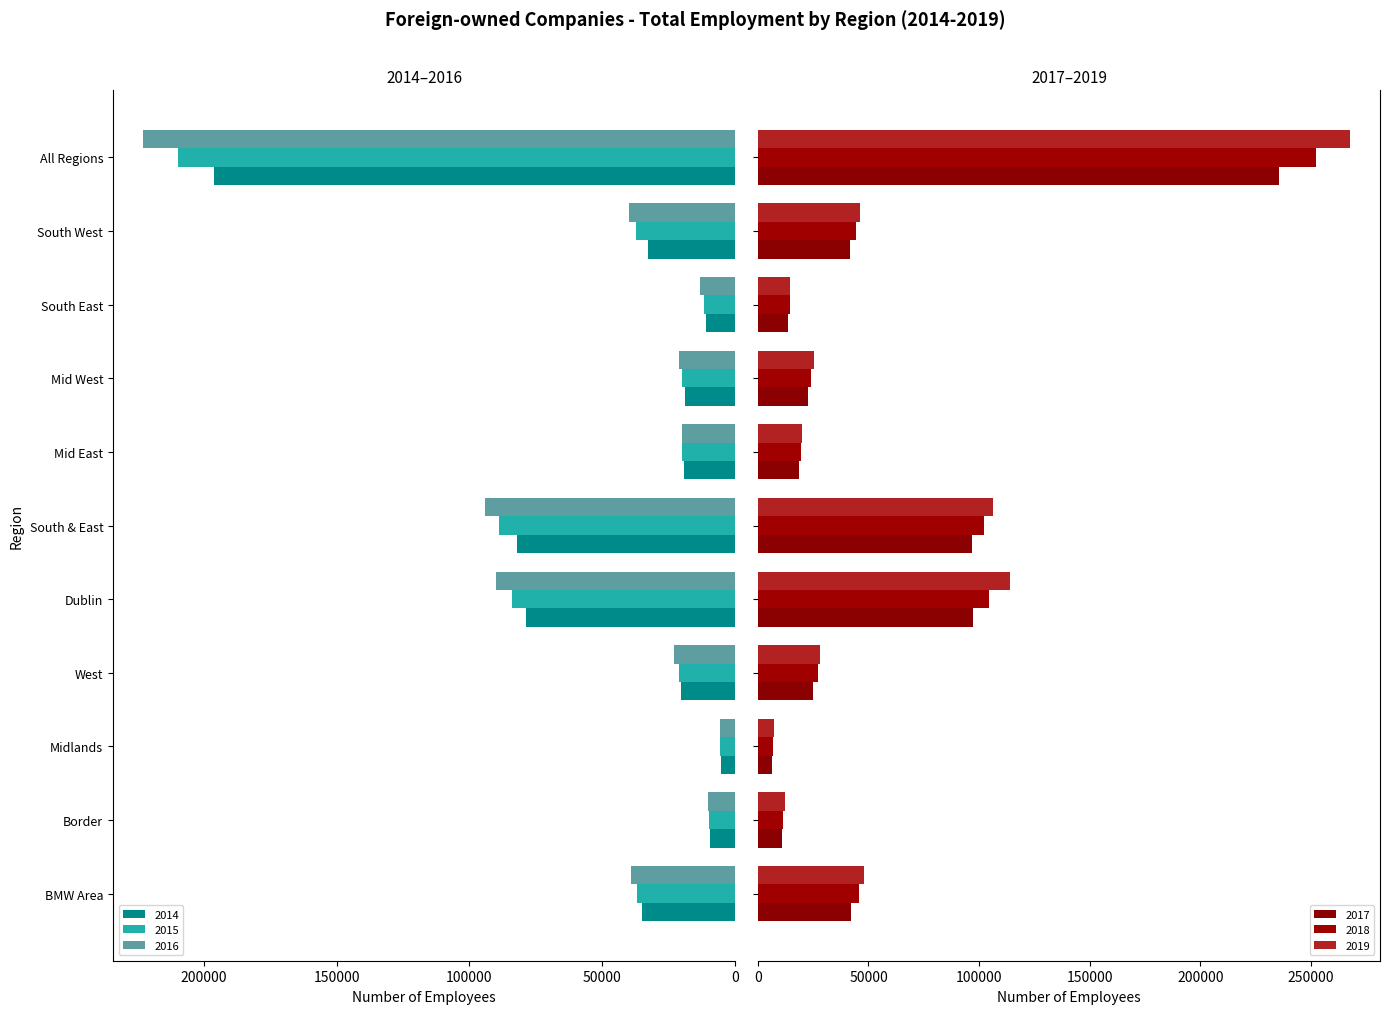

Reading left to right, extract all data points from this chart.

2014: 35196	9521	5431	20244	78822	82072	19064	19051	11011	32946	196090
2015: 36892	9933	5676	21283	83921	88692	19818	20071	11648	37155	209505
2016: 39109	10328	5731	23050	89866	93976	19833	21199	13080	39864	222951
2017: 41916	10786	6176	24954	97193	96673	18650	22654	13770	41599	235782
2018: 45561	11536	6954	27071	104377	102381	19681	23911	14600	44189	252319
2019: 47816	12348	7457	28011	113849	106190	20161	25388	14698	45943	267855